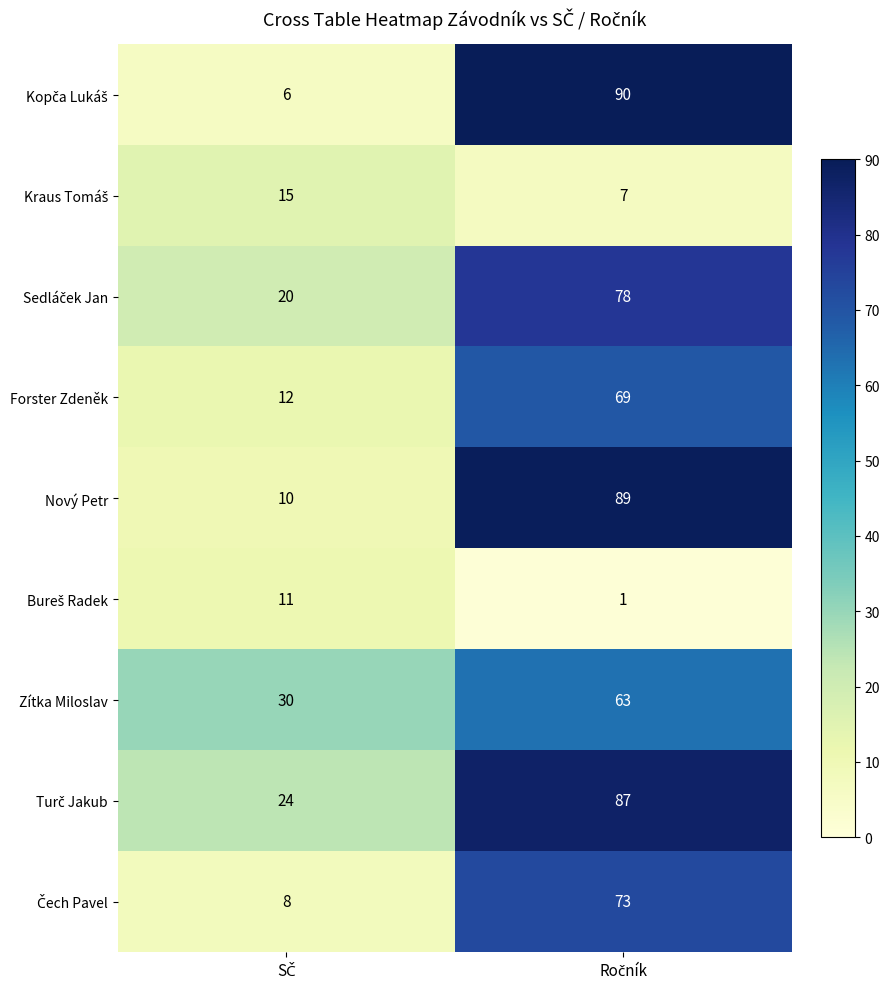

What is the maximum value shown in the chart?

90